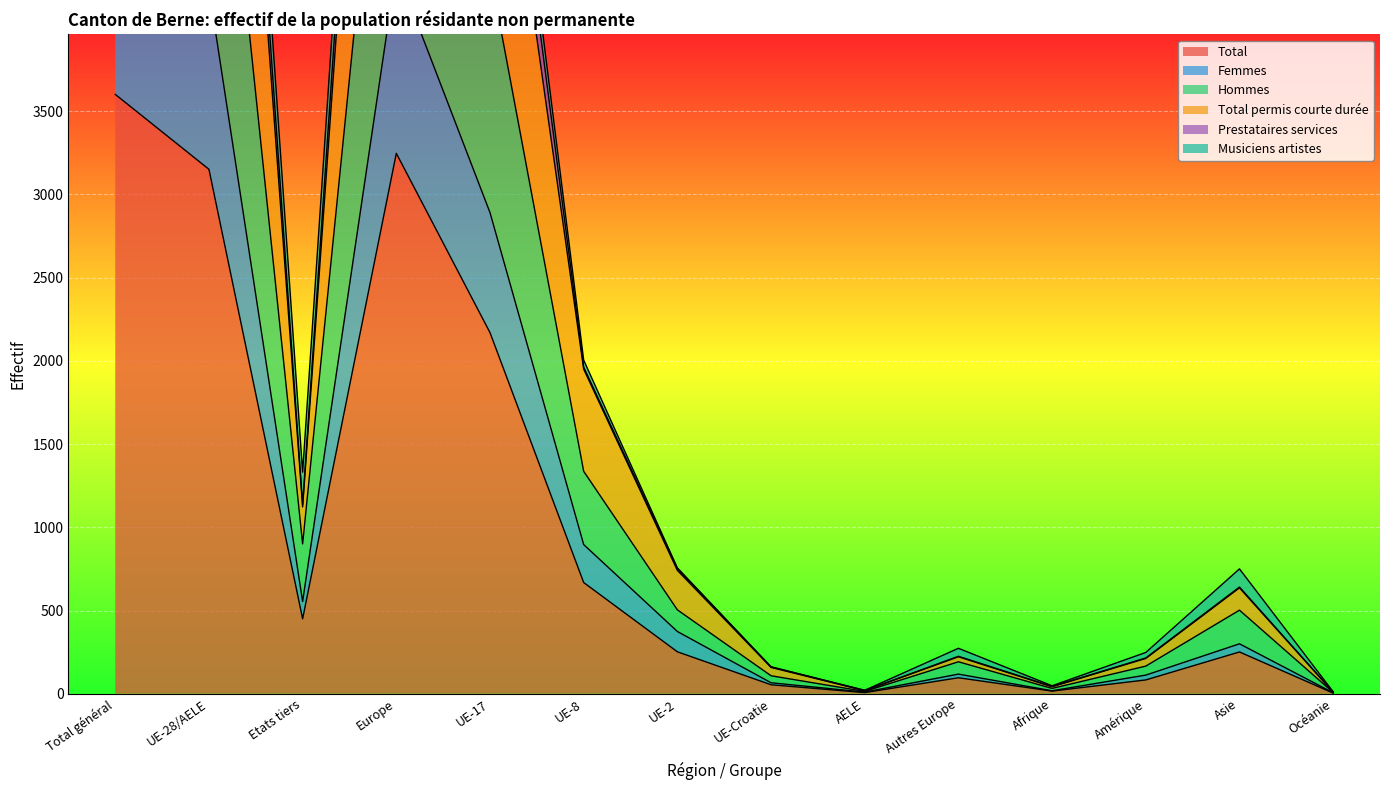

What is the label of the 11th point from the left?

Afrique